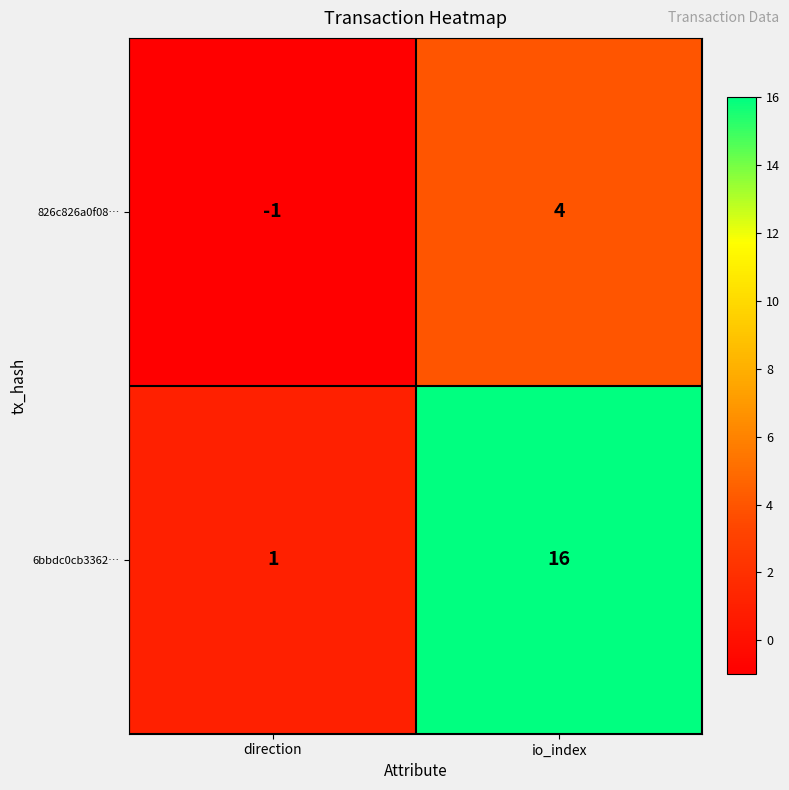

What is the sum of the 826c826a0f08… values at direction and io_index?

3